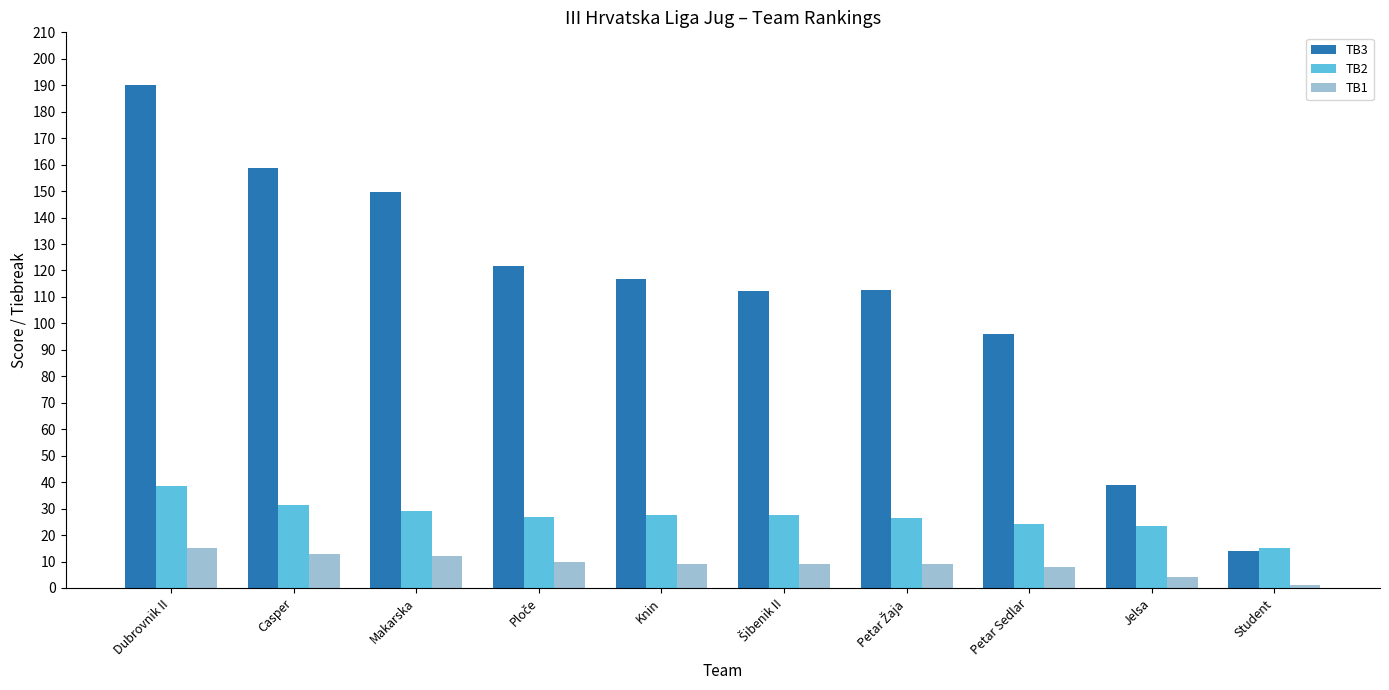

Rank the series by their maximum value, from highest to lowest.

TB3, TB2, TB1